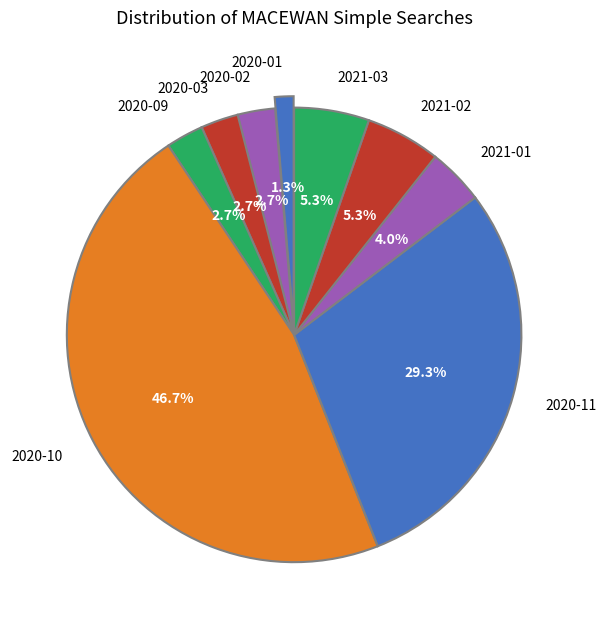

Combined, do 2020-03 and 2021-02 account for over 50%?

No